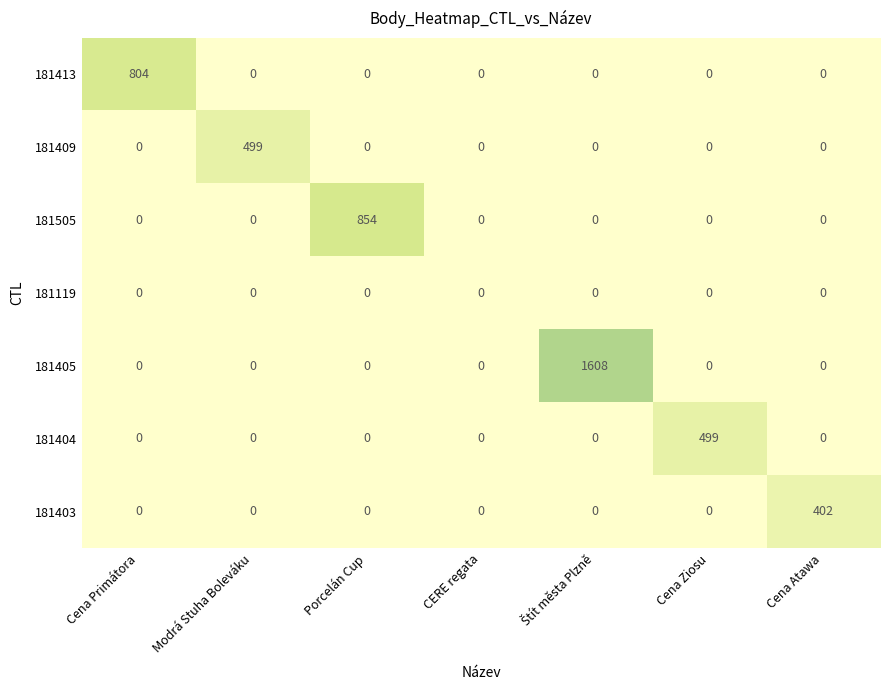

Is the value of 181413 at Cena Primátora greater than the value of 181405 at Cena Atawa?

Yes